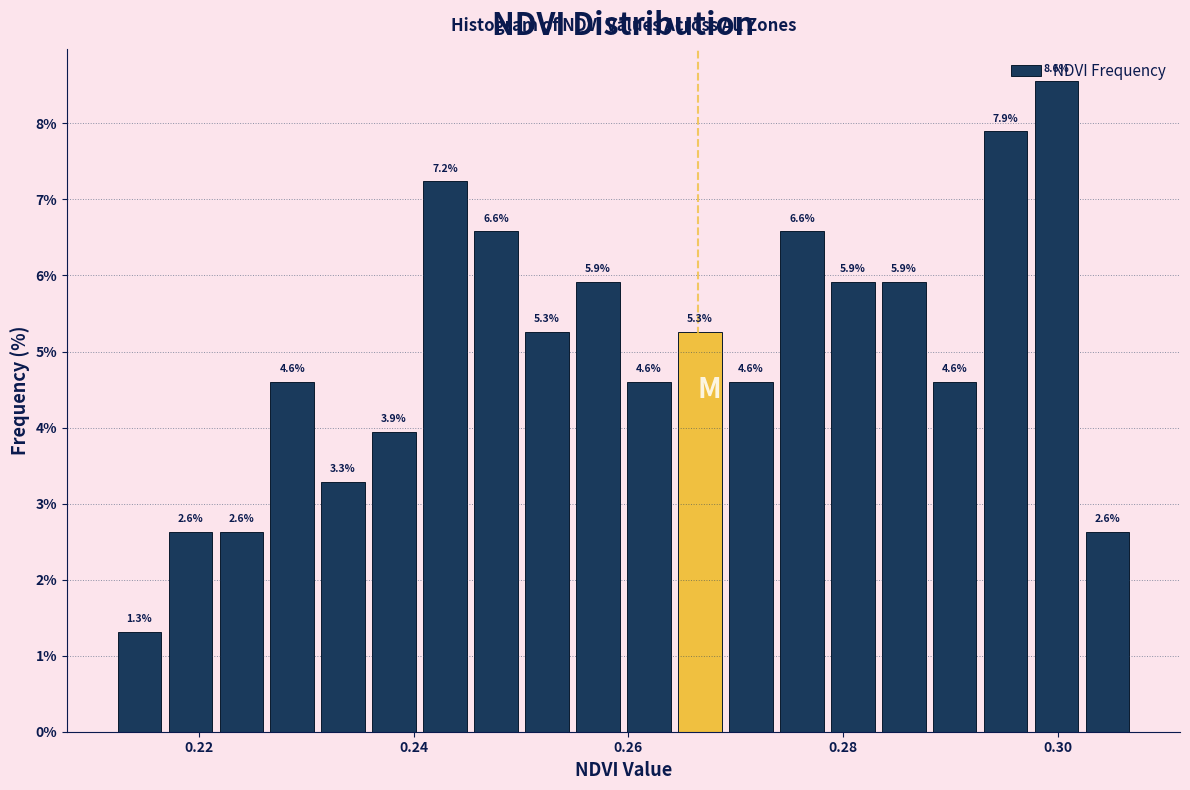

Read against the x-axis, roughly where is the centre of the tallest bar?

0.300